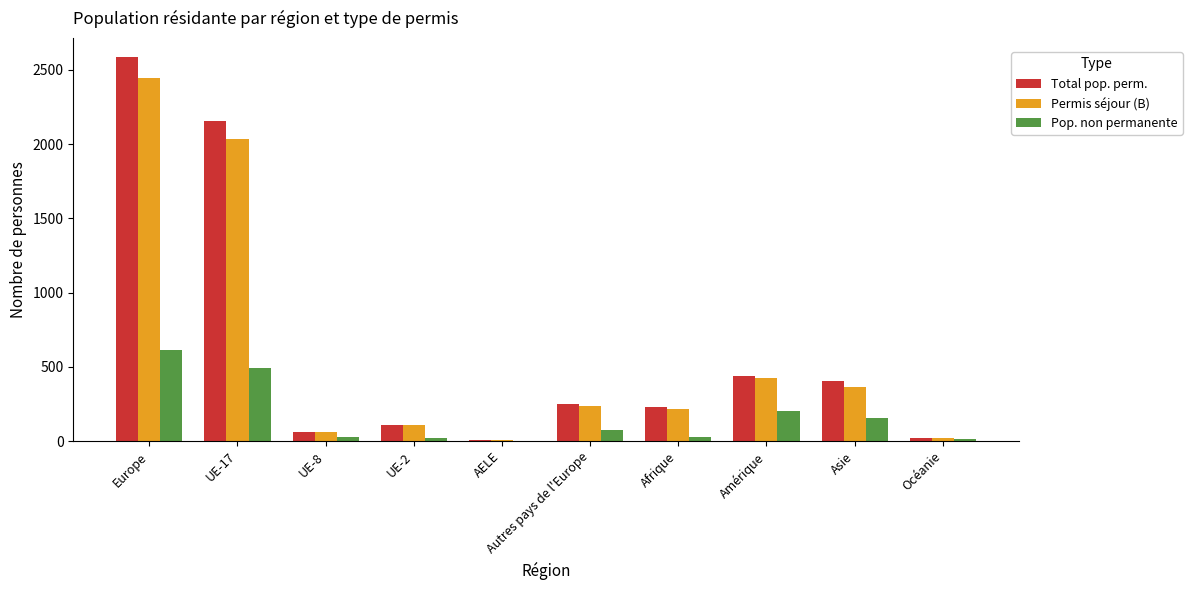

At which category is the sum across all series the highest?

Europe